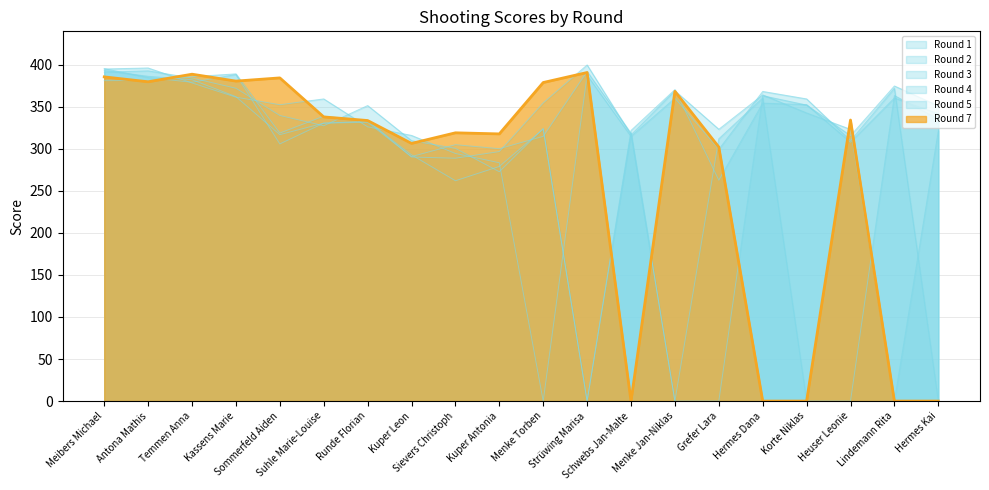

Reading left to right, transcribe all the data shown in this chart.

Round 1: 393.1	386.2	382.1	362.0	316.8	330.5	332.7	292.8	262.0	279.0	323.4	0.0	318.3	0.0	311.9	360.5	0.0	0.0	363.3	335.3
Round 2: 391.1	392.7	384.1	372.0	339.6	327.4	351.4	309.7	300.5	272.7	324.2	0.0	321.8	370.4	262.7	354.3	352.5	307.8	360.4	341.7
Round 3: 395.3	384.7	379.1	388.3	305.8	330.5	331.5	290.7	304.9	300.1	314.8	391.9	318.4	0.0	0.0	363.1	352.0	315.6	374.7	351.0
Round 4: 394.9	396.1	378.3	361.4	352.4	359.3	326.1	315.9	294.4	283.4	0.0	387.5	314.7	360.2	299.3	368.2	359.3	309.7	371.9	0.0
Round 5: 381.0	381.4	385.7	389.1	318.7	338.8	333.6	290.2	288.8	296.7	354.6	399.7	316.6	369.0	323.2	364.1	342.6	323.1	0.0	321.3
Round 7: 385.5	379.7	388.7	380.5	384.3	337.9	333.6	306.4	319.0	317.7	378.8	390.7	0.0	368.3	302.1	0.0	0.0	334.2	0.0	0.0